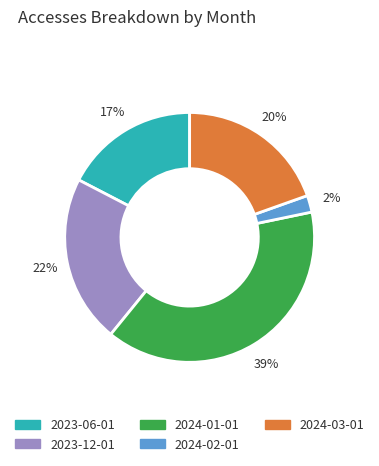

Which slice is the smallest?

2024-02-01